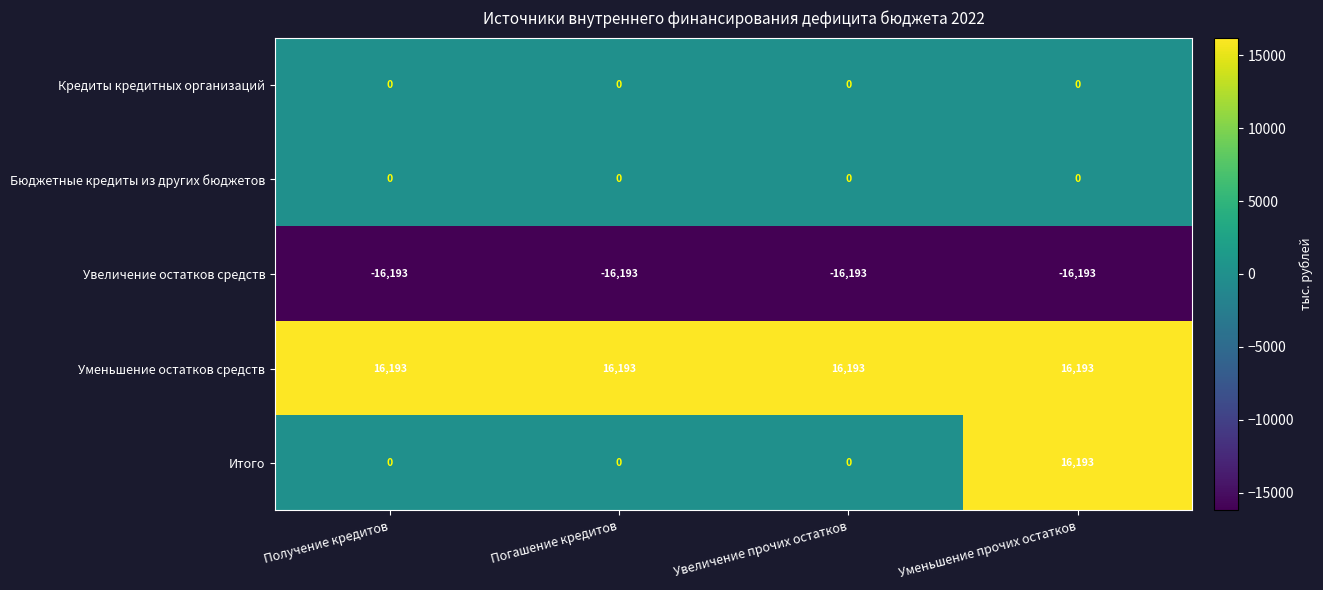

Where is Увеличение остатков средств nearest to the value -16193?

Получение кредитов